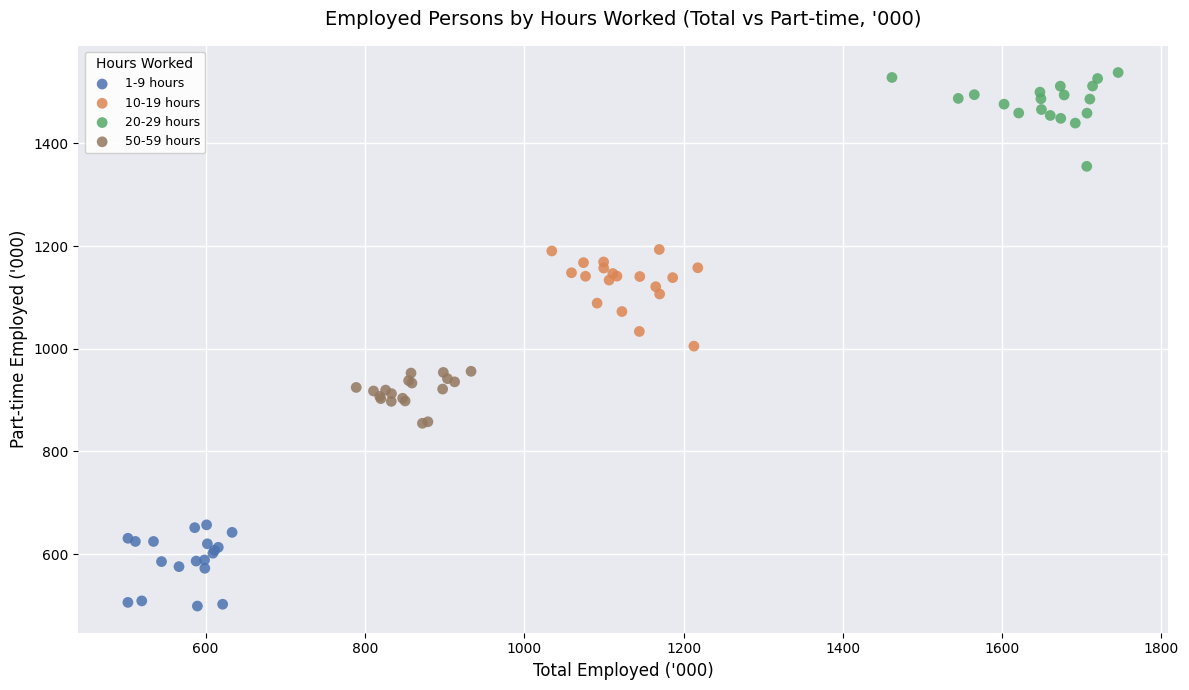

Which series contains the lowest Y value?

1-9 hours